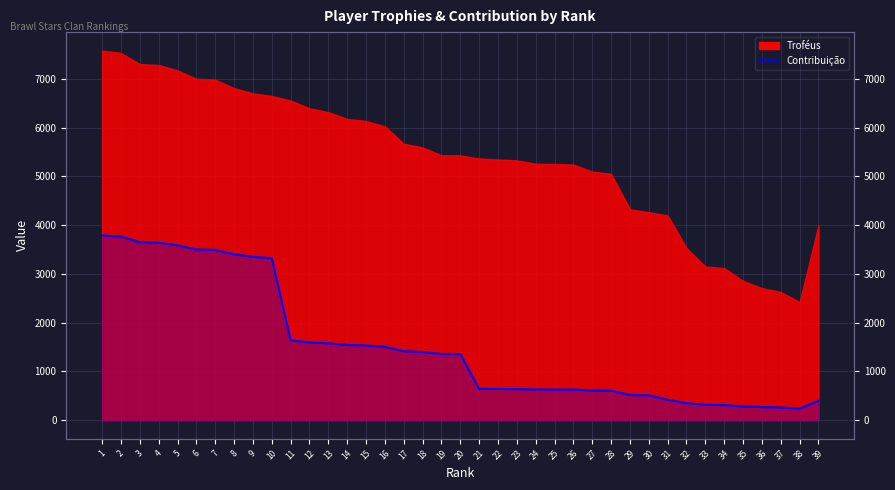

Which has a higher value, 3 or 22?

3